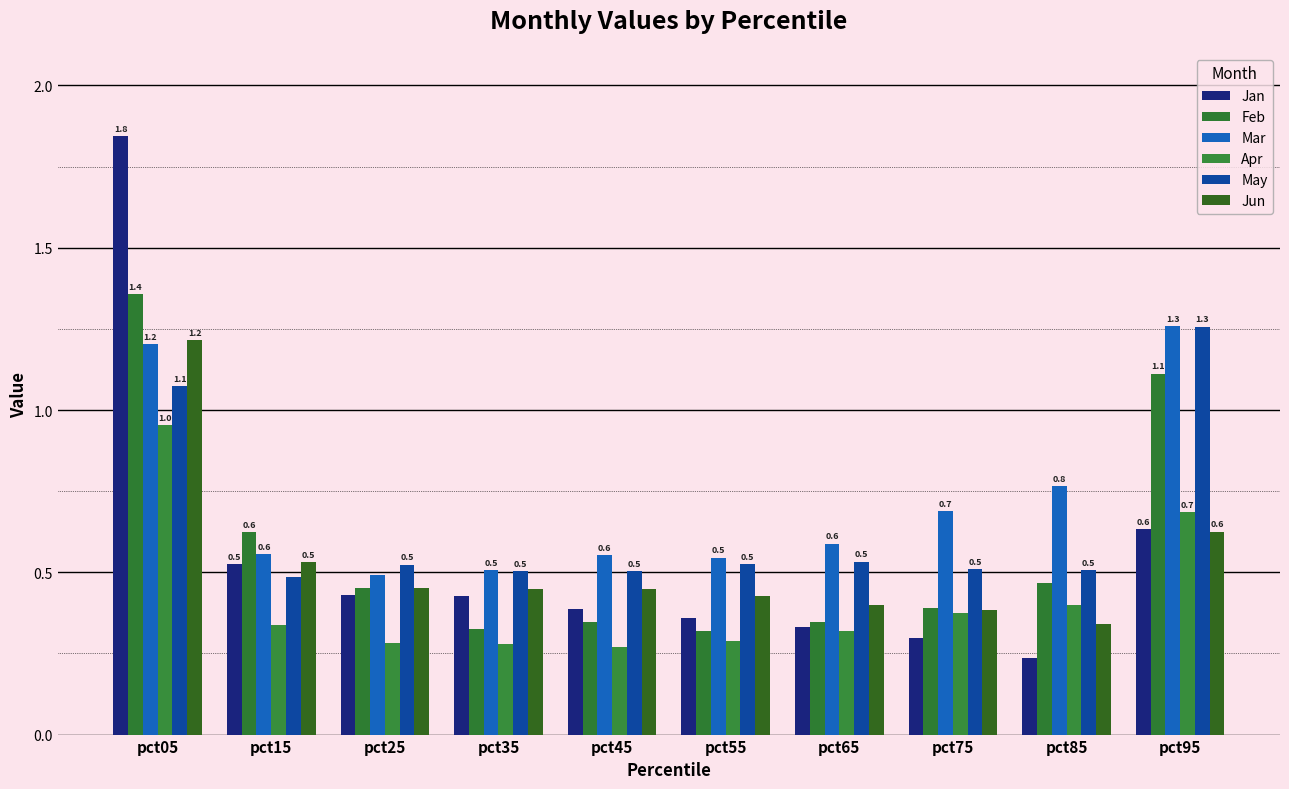

Reading left to right, what are all the values shown in this chart?

Jan: 1.8	0.5	0.4	0.4	0.4	0.4	0.3	0.3	0.2	0.6
Feb: 1.4	0.6	0.5	0.3	0.3	0.3	0.3	0.4	0.5	1.1
Mar: 1.2	0.6	0.5	0.5	0.6	0.5	0.6	0.7	0.8	1.3
Apr: 1.0	0.3	0.3	0.3	0.3	0.3	0.3	0.4	0.4	0.7
May: 1.1	0.5	0.5	0.5	0.5	0.5	0.5	0.5	0.5	1.3
Jun: 1.2	0.5	0.5	0.4	0.4	0.4	0.4	0.4	0.3	0.6